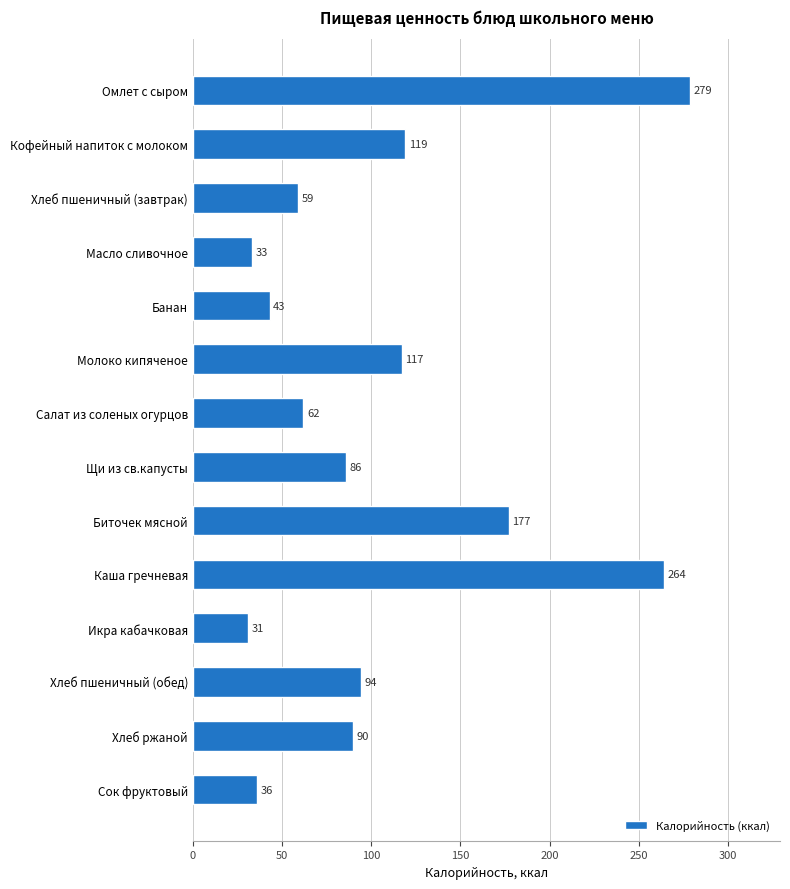

How many bars are there in total?

14